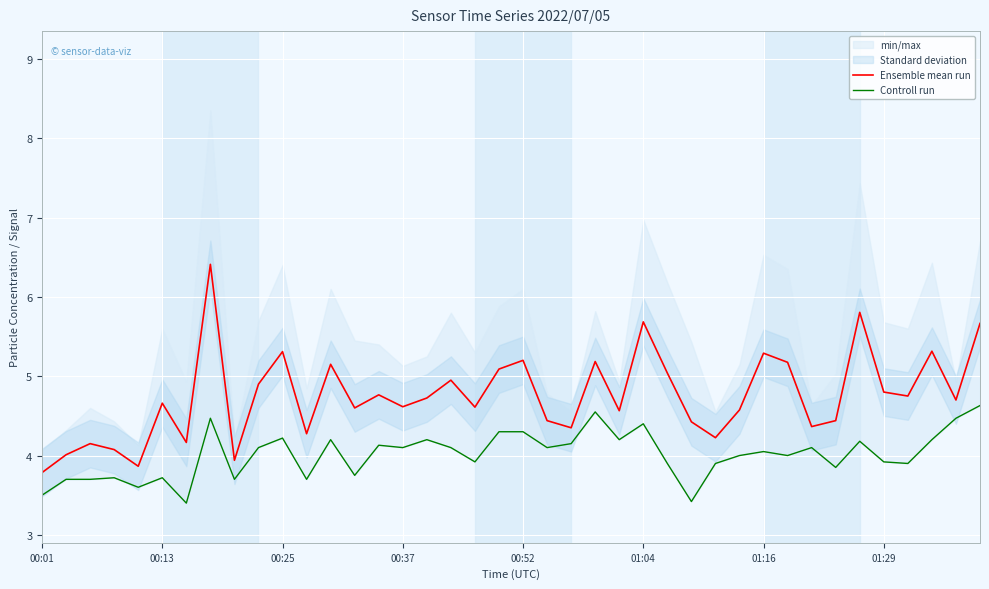

Rank the series by their maximum value, from lowest to highest.

Controll run, Ensemble mean run